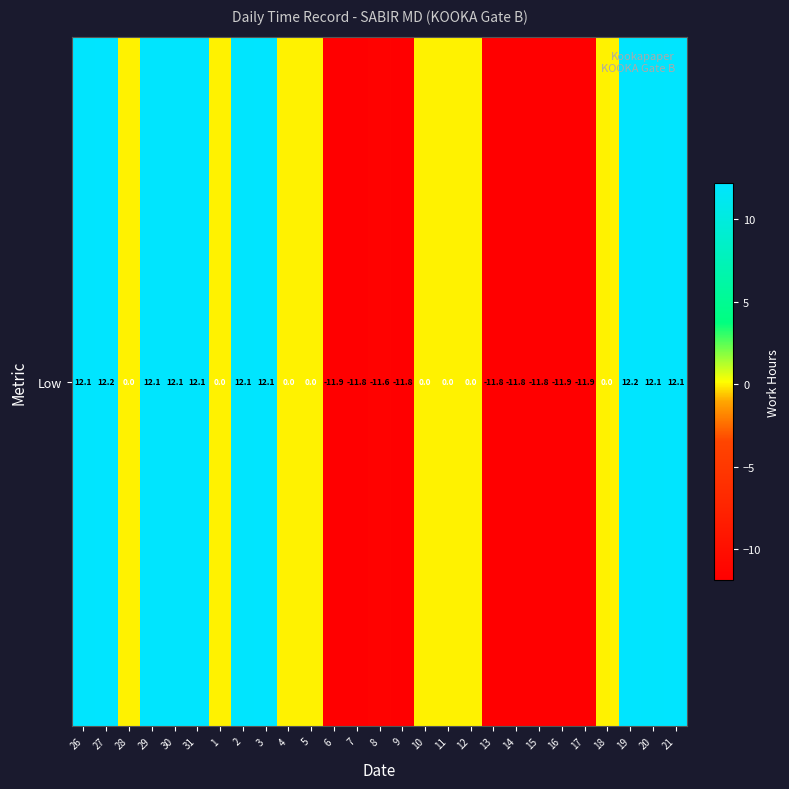

What is the sum of the values at 28 and 19?

12.2